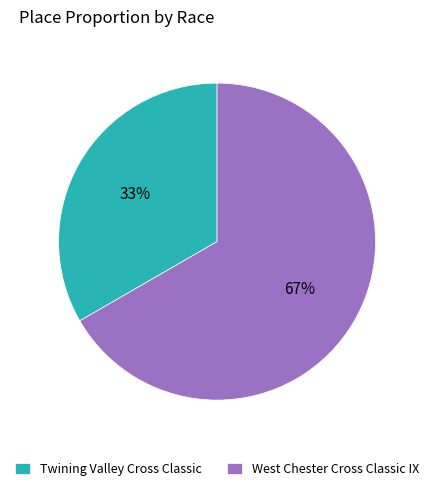

Which has a higher value, West Chester Cross Classic IX or Twining Valley Cross Classic?

West Chester Cross Classic IX